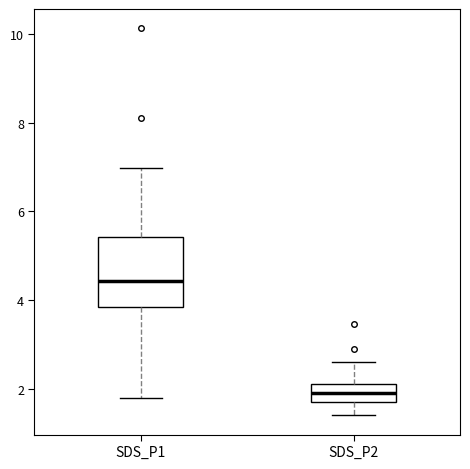

Comparing the boxes themselves (not the whiskers), which one is the tallest?

SDS_P1